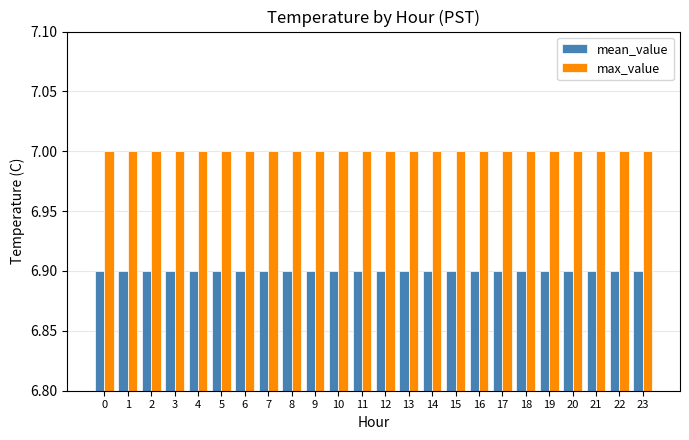

Which series has the largest total across all categories?

max_value